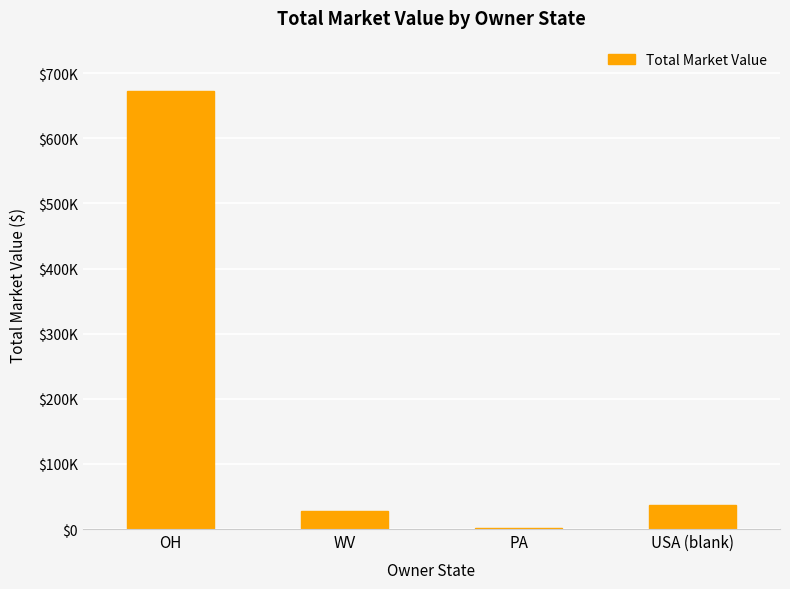

What is the label of the 2nd bar from the right?

PA